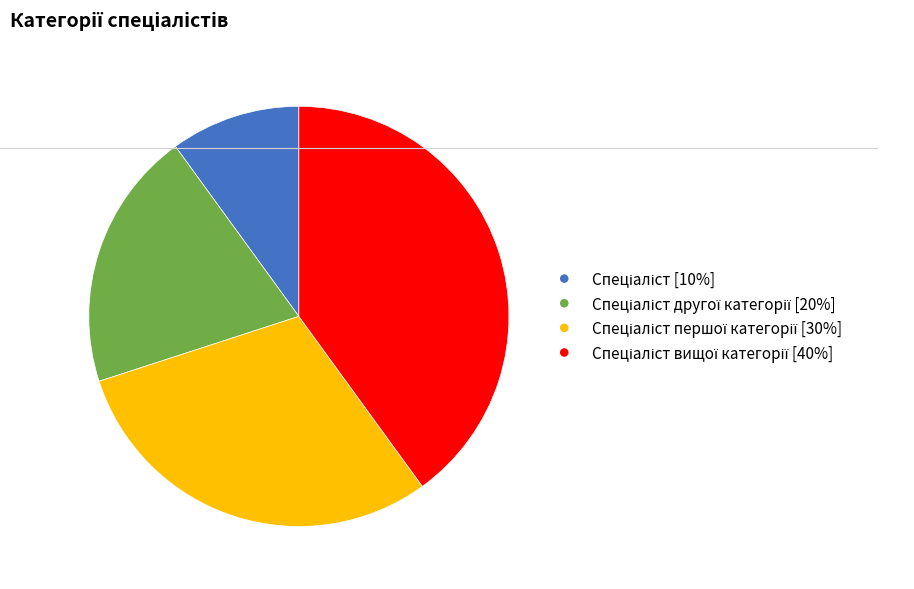

Does any single category account for the majority?

No